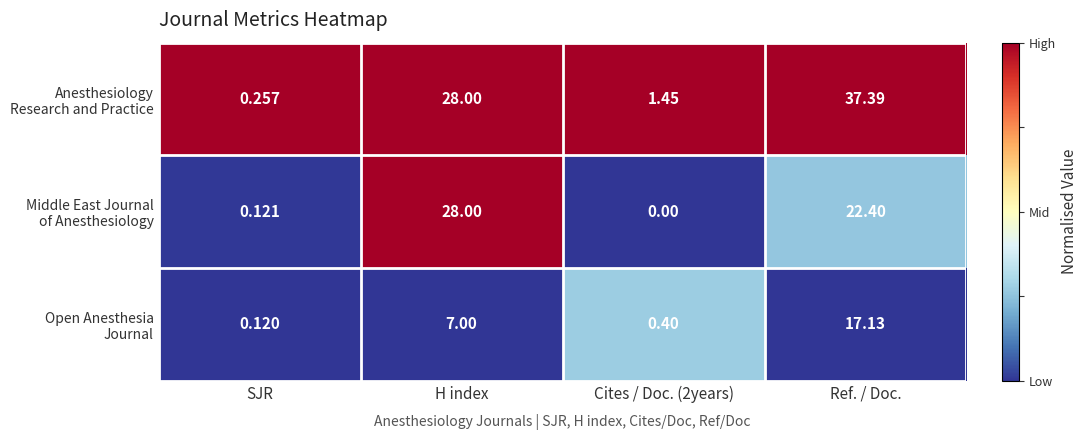

At which category is the sum across all series the highest?

Ref. / Doc.